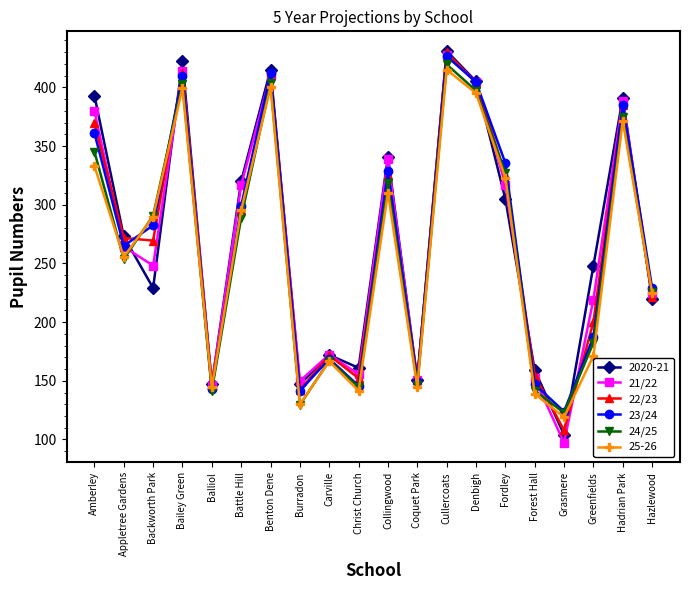

The 21/22 series shows 62.8 at Forest Hall. True or false?

False